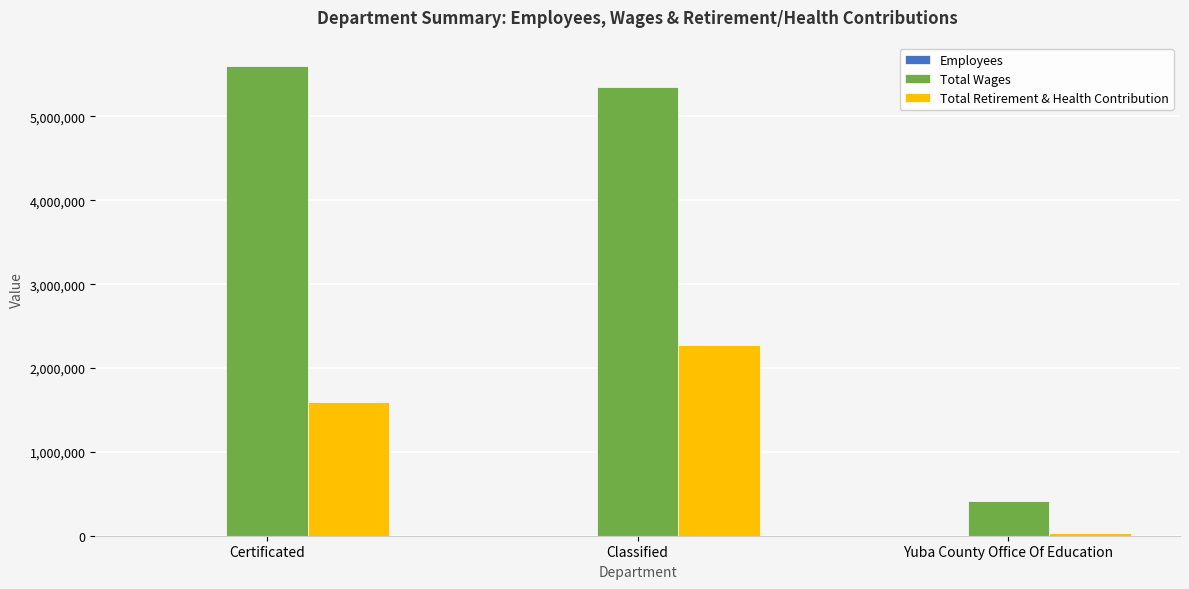

Which series has the largest total across all categories?

Total Wages